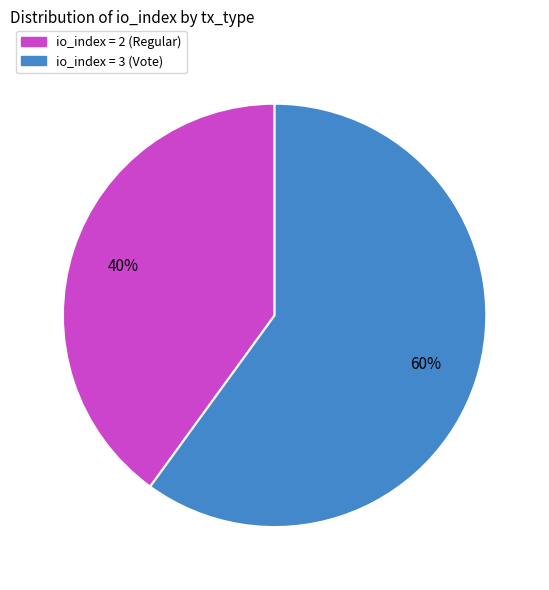

How many slices are in this pie chart?

2